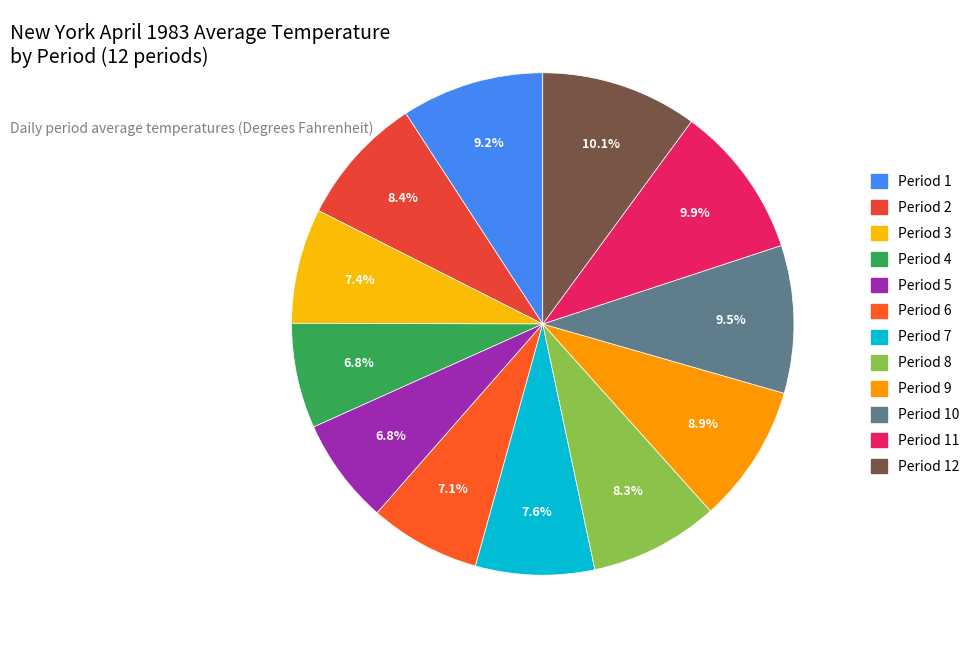

How many slices are in this pie chart?

12